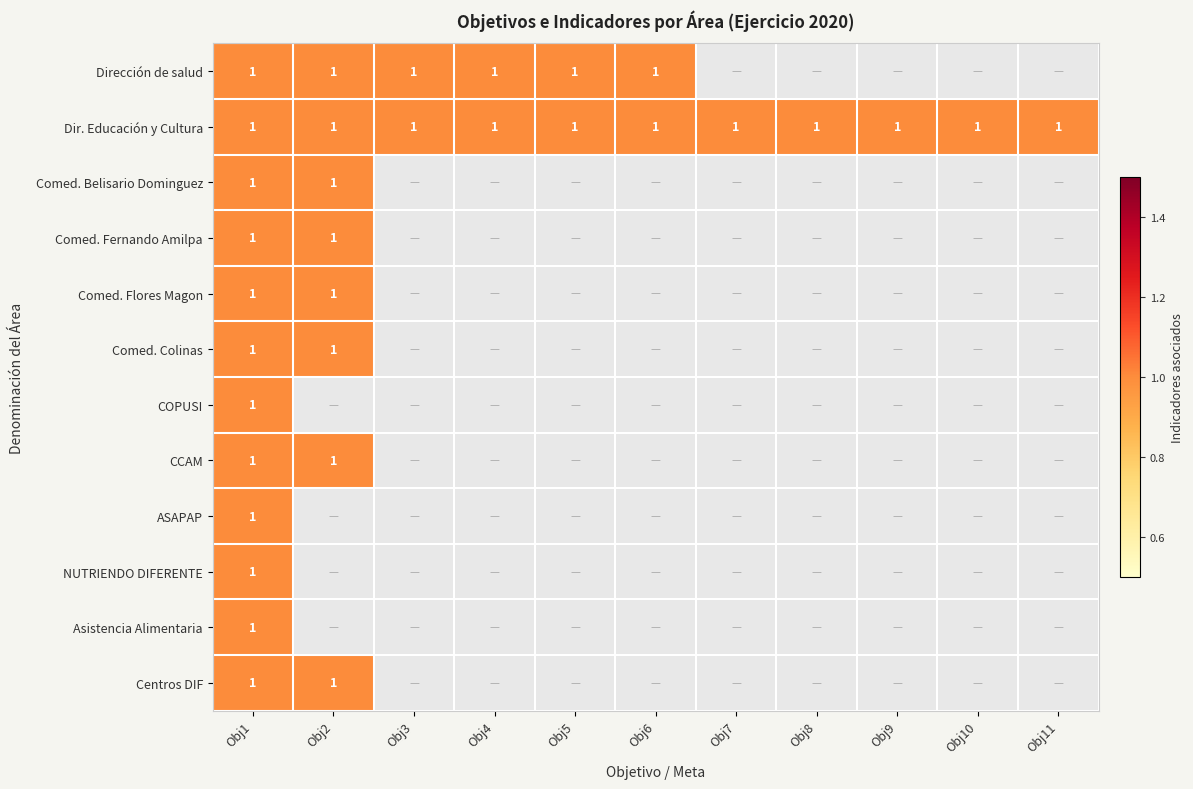

Between Obj5 and Obj4, which is larger?

Obj5